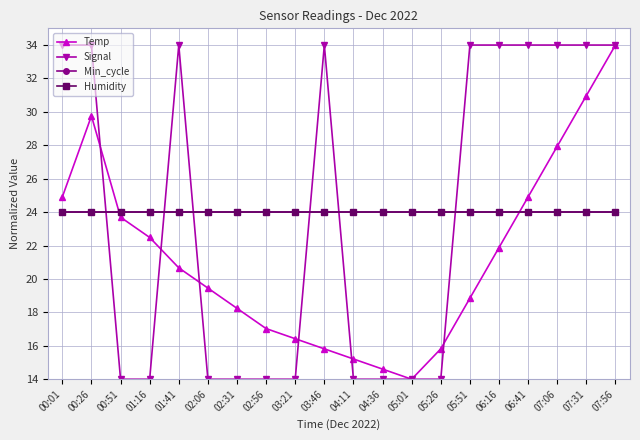

Rank the series by their maximum value, from highest to lowest.

Temp, Signal, Min_cycle, Humidity